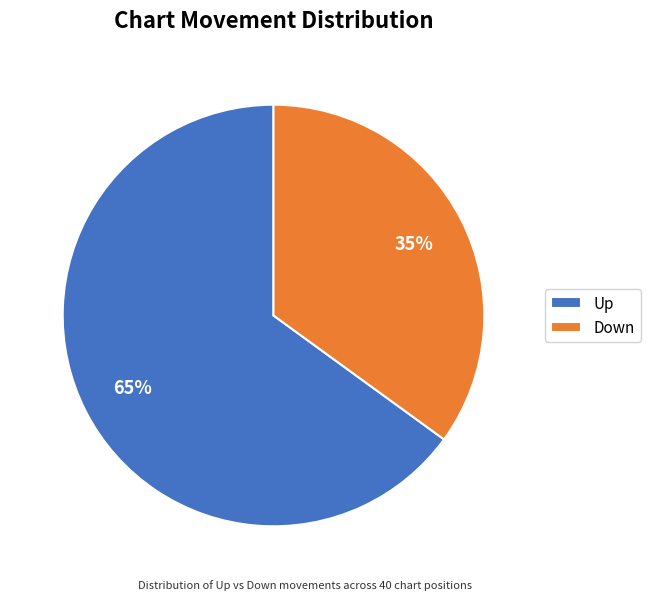

Combined, do Up and Down account for over 50%?

Yes